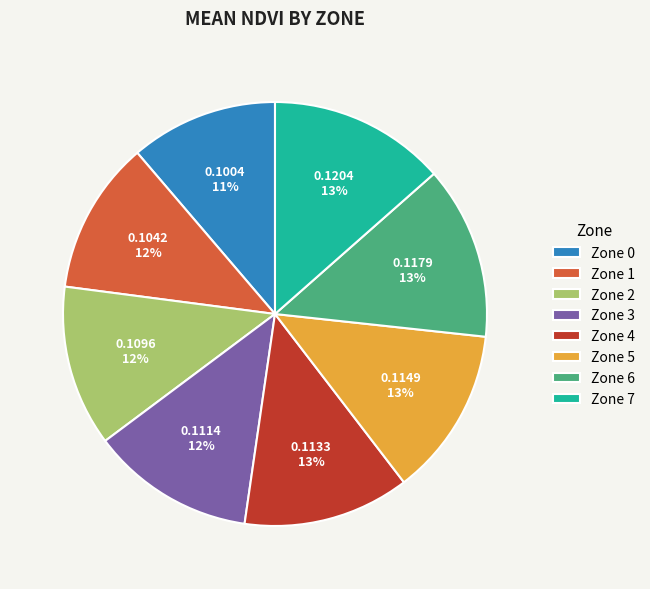

Count the number of slices in the pie.

8